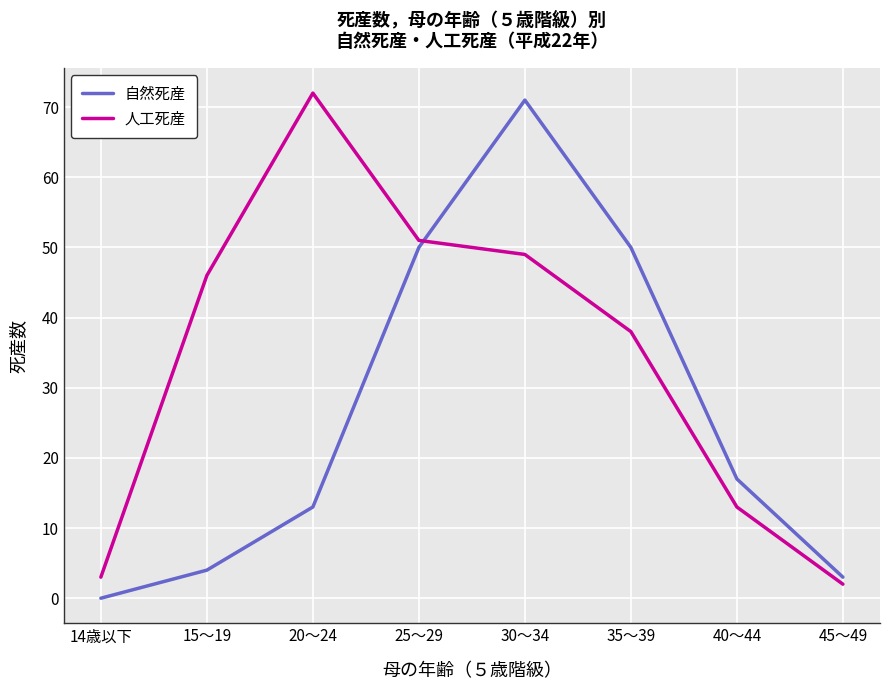

What is the spread (max minus min) of values at 45～49?

1